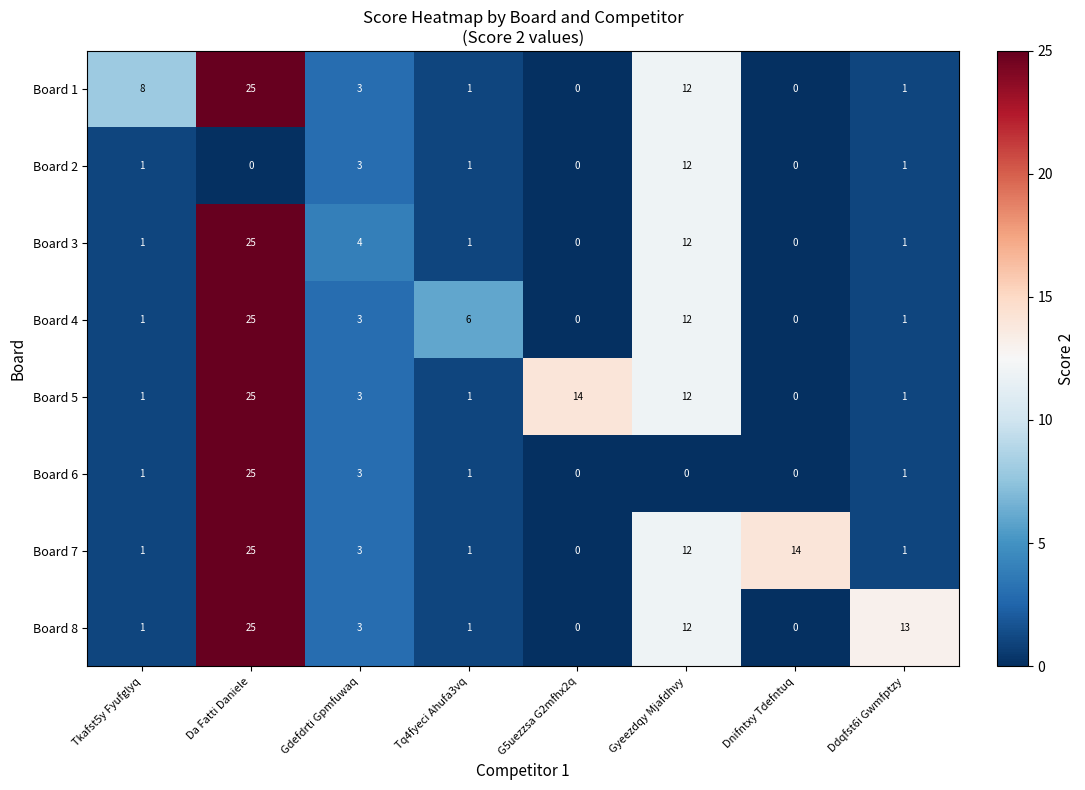

What is the difference between the maximum and second lowest values in the Board 1 series?

25